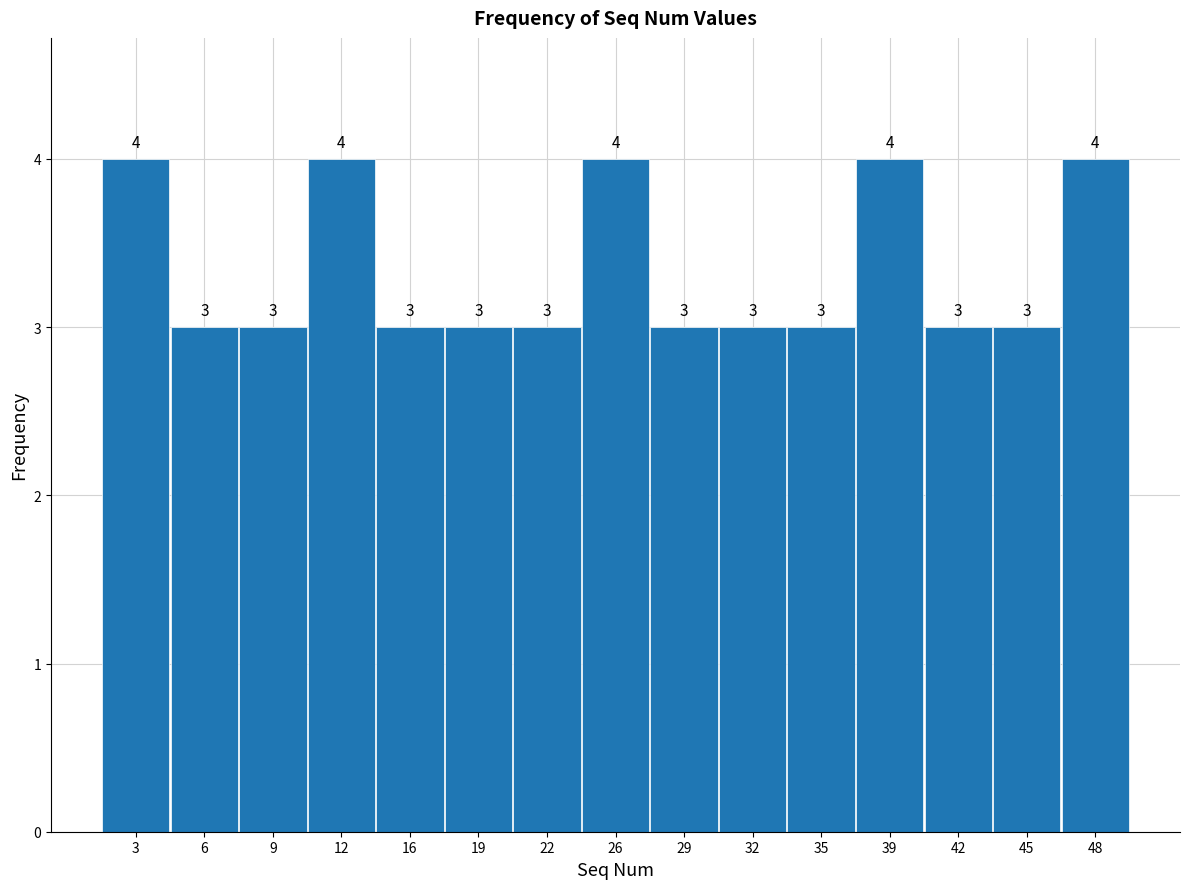

How tall is the bar that spans 24.0 to 27.0 on the x-axis? The bar edges are not printed on the chart, so give them approximately, as read against the axis.

4